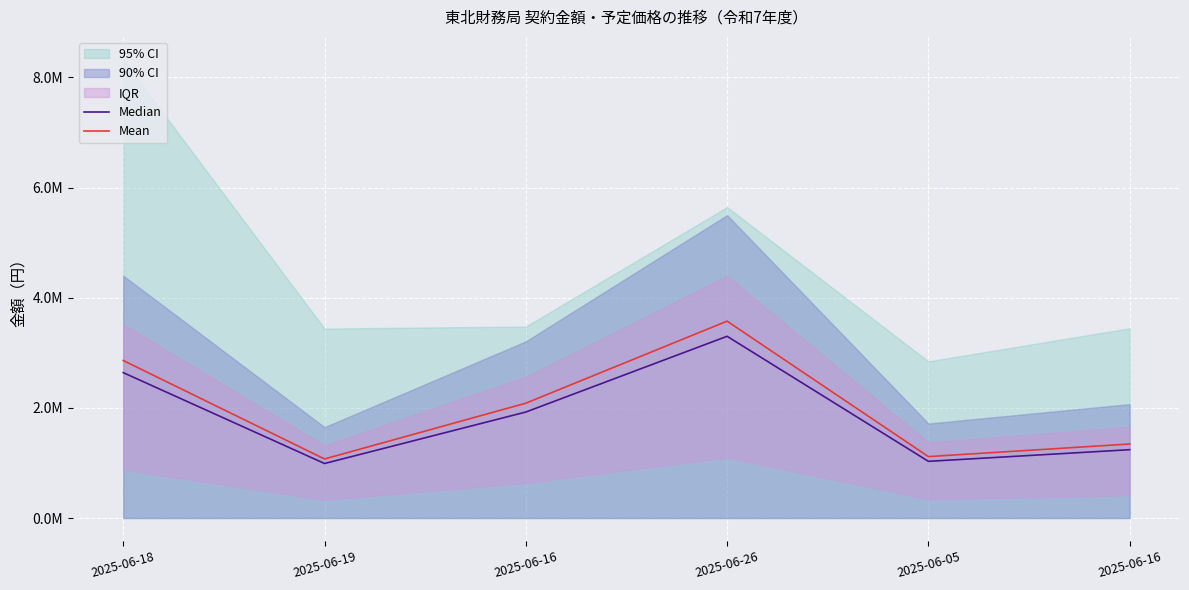

True or false: Mean and Median cross at least once.

False